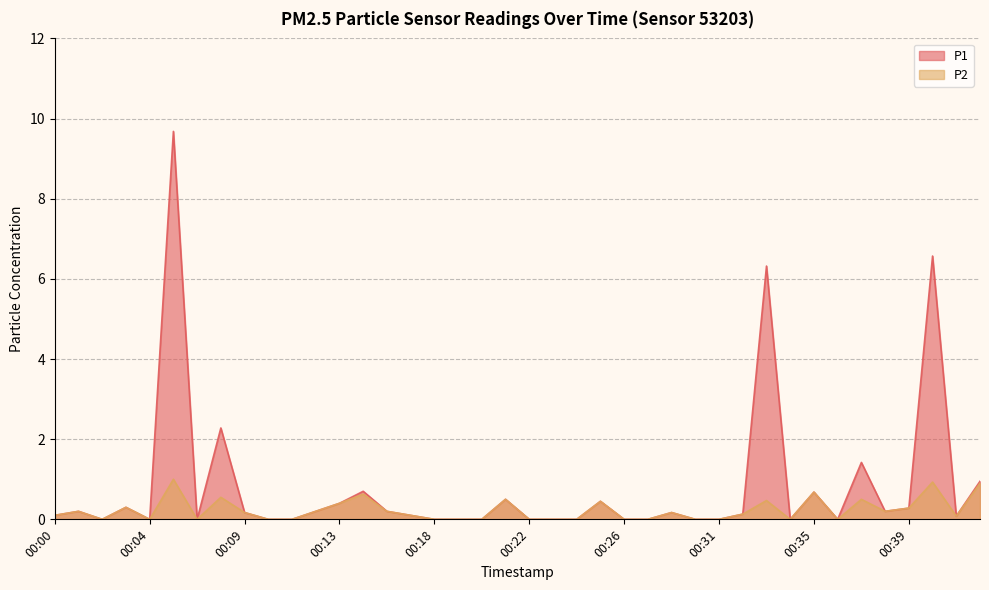

True or false: P2 and P1 intersect in this chart.

False